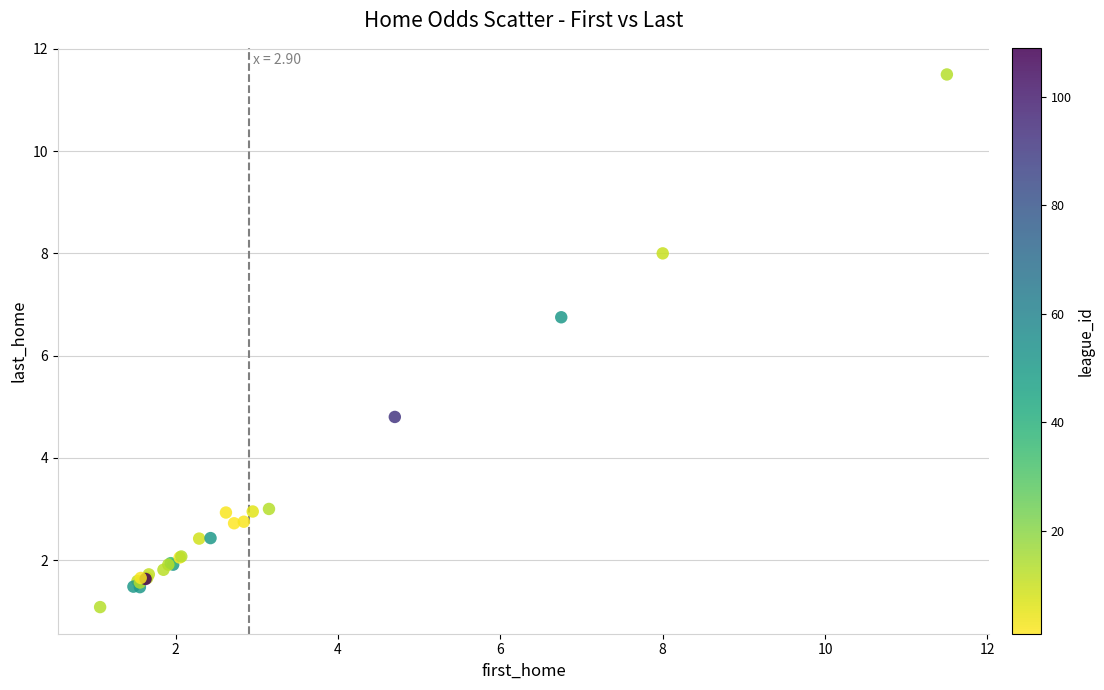

What Y value in the scatter plot is closest to 6?

6.8